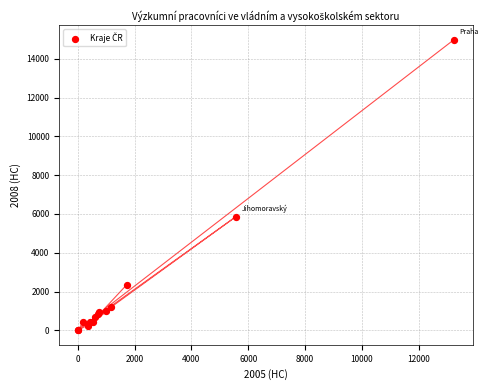

What Y value in the scatter plot is closest to 7496?

5867.0